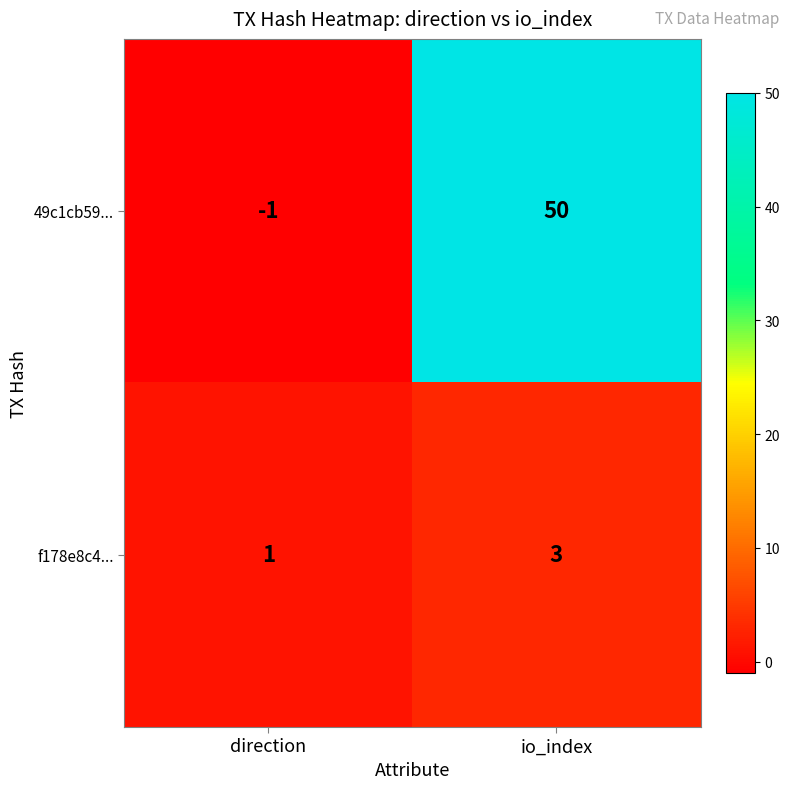

What value does the f178e8c4... series have at io_index?

3